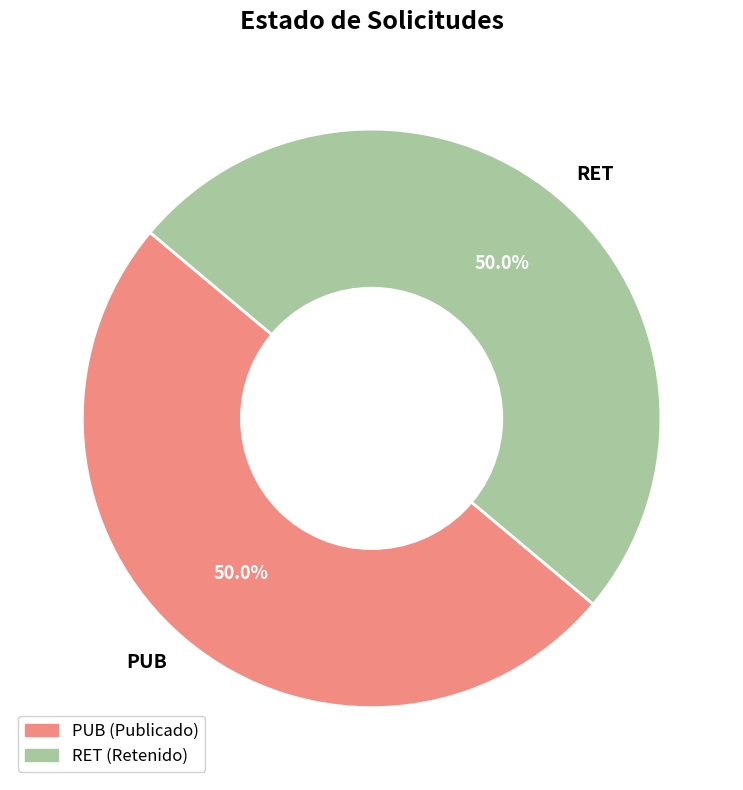

What percentage do PUB and RET together represent?

100.0%